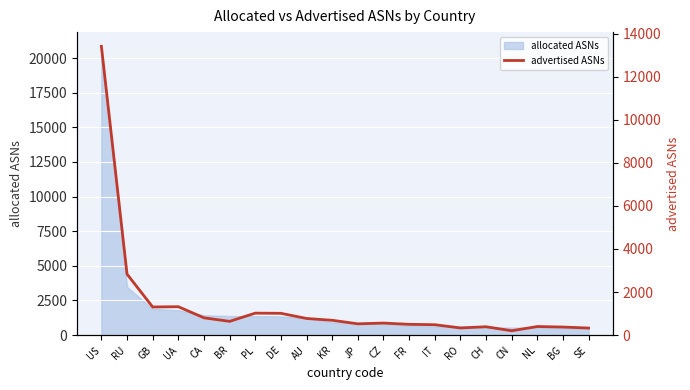

What is the label of the 10th point from the right?

JP